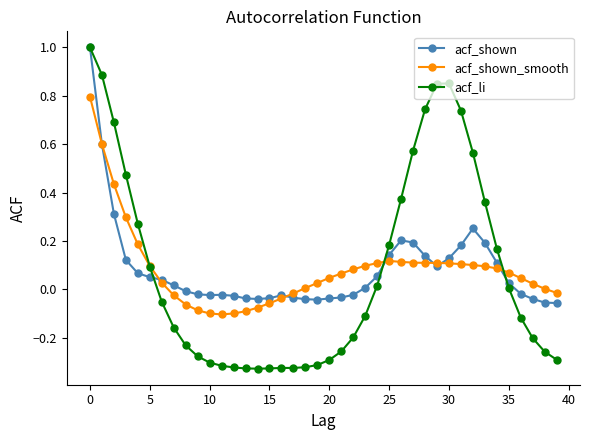

True or false: acf_shown has more than 2 interior local peaks.

True